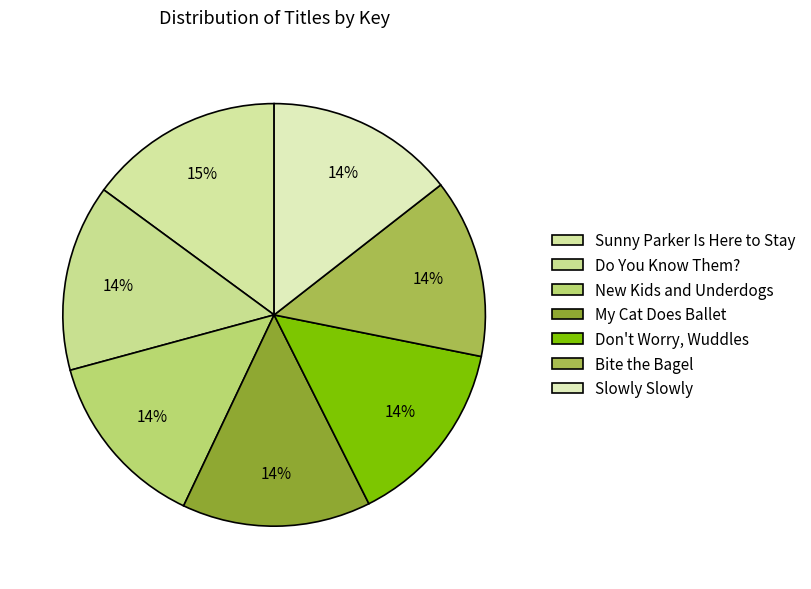

How many segments does this pie chart have?

7